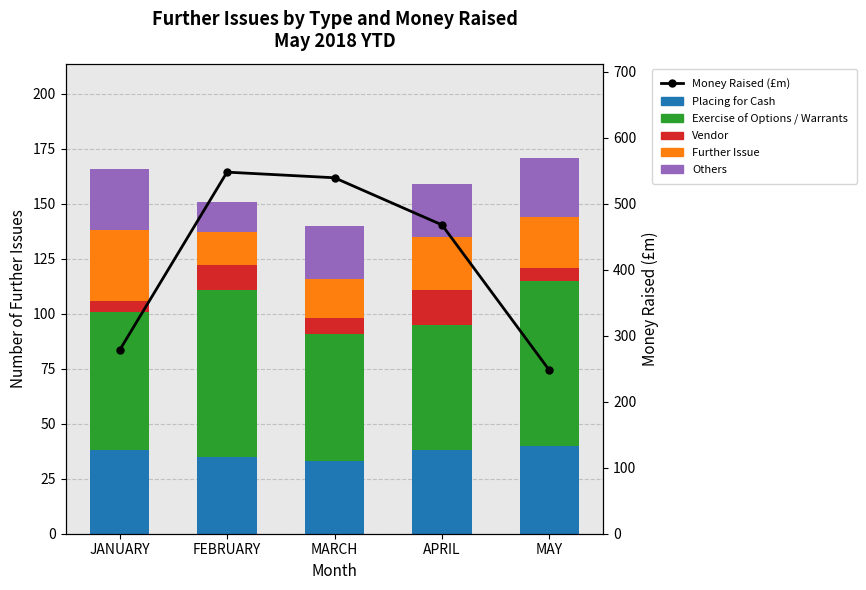

What is the sum of all Exercise of Options / Warrants values?

329.0